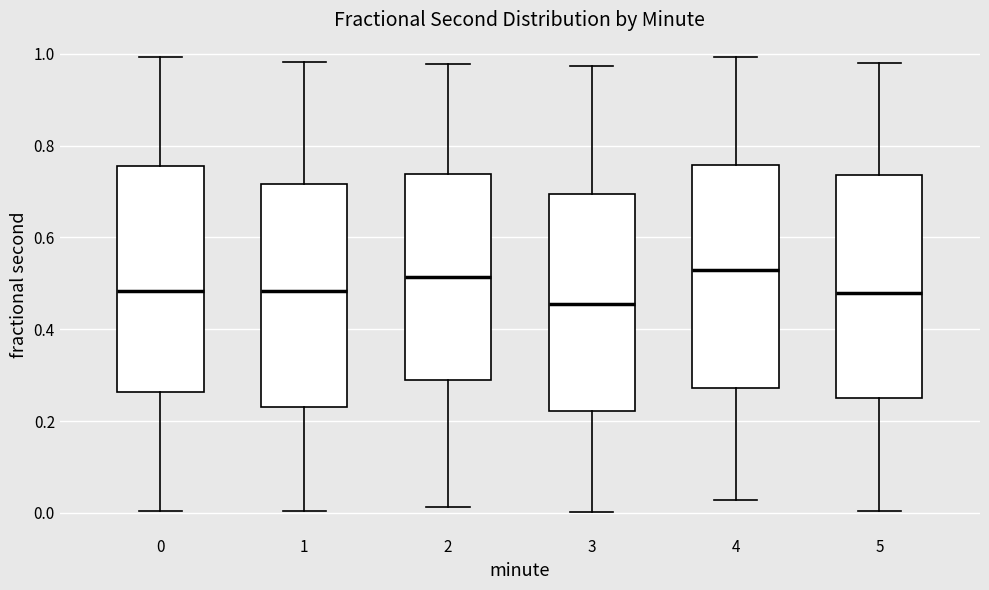

Reading left to right, transcribe this box plot: for each box, give where its median line is, the range the box spans, and where its two whiskers end, as read against the y-axis. The values are not printed on the chart, so give them approximately, as read against the axis.

0: median 0.48, box 0.26 to 0.76, whiskers 0.00 to 1.00
1: median 0.48, box 0.24 to 0.72, whiskers 0.00 to 0.98
2: median 0.52, box 0.28 to 0.74, whiskers 0.02 to 0.98
3: median 0.46, box 0.22 to 0.70, whiskers 0.00 to 0.98
4: median 0.52, box 0.28 to 0.76, whiskers 0.02 to 1.00
5: median 0.48, box 0.26 to 0.74, whiskers 0.00 to 0.98